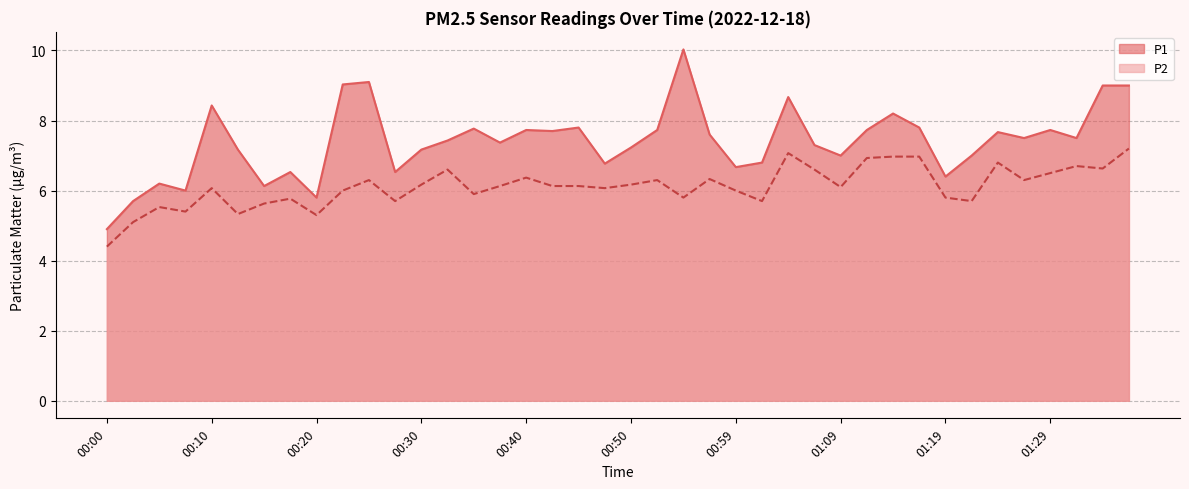

What is the sum of the P2 values at 00:03 and 00:08?

10.5